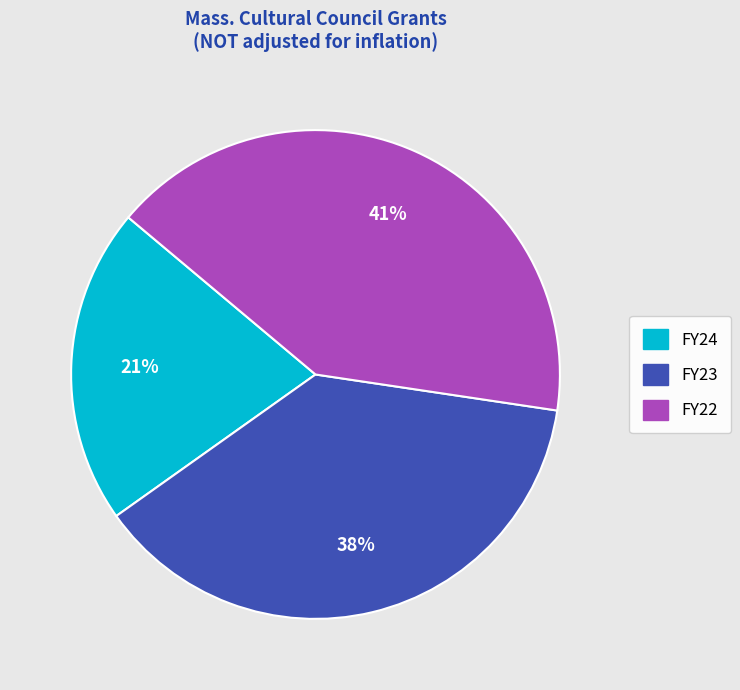

To the nearest percent, what percentage of the pie is FY24?

21%